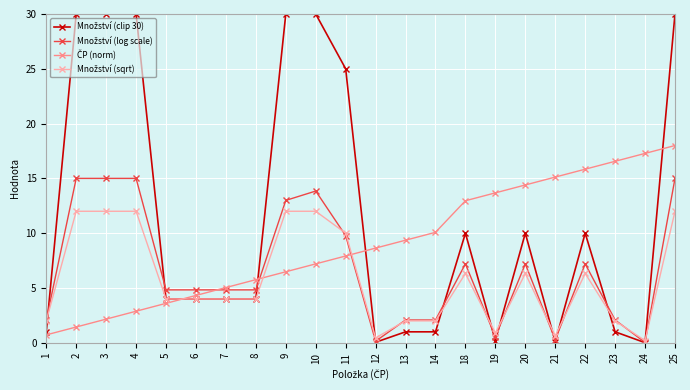

What is the spread (max minus min) of values at 2?

28.6